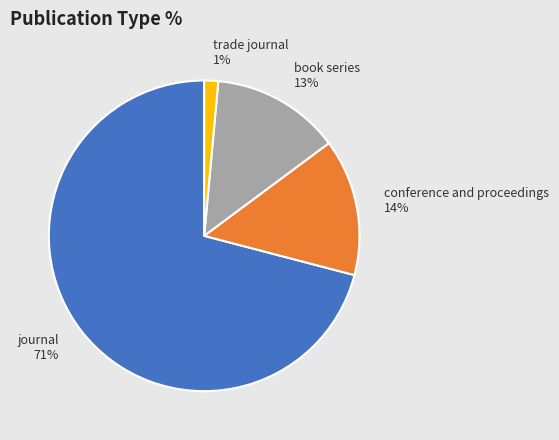

Is the sum of trade journal and journal greater than half?

Yes